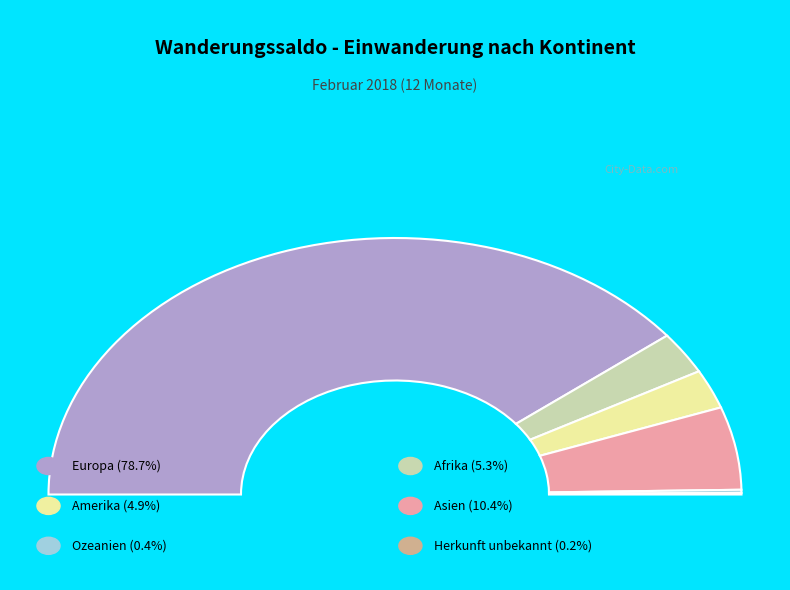

Rank the categories by value from highest to lowest.

Europa, Asien, Afrika, Amerika, Ozeanien, Herkunft unbekannt